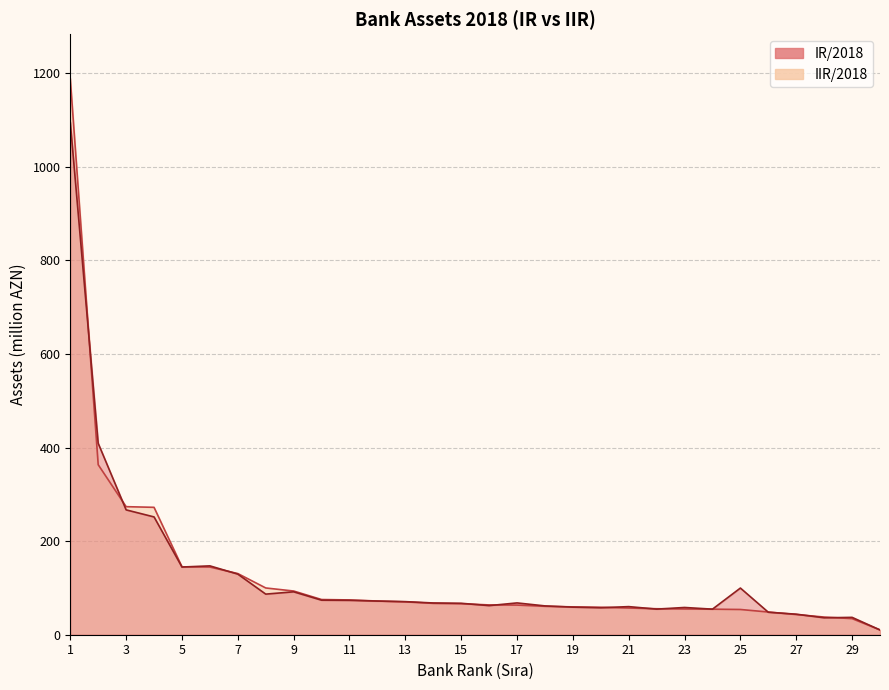

What is the value of the IIR/2018 point at the 14th from the left?

67.1